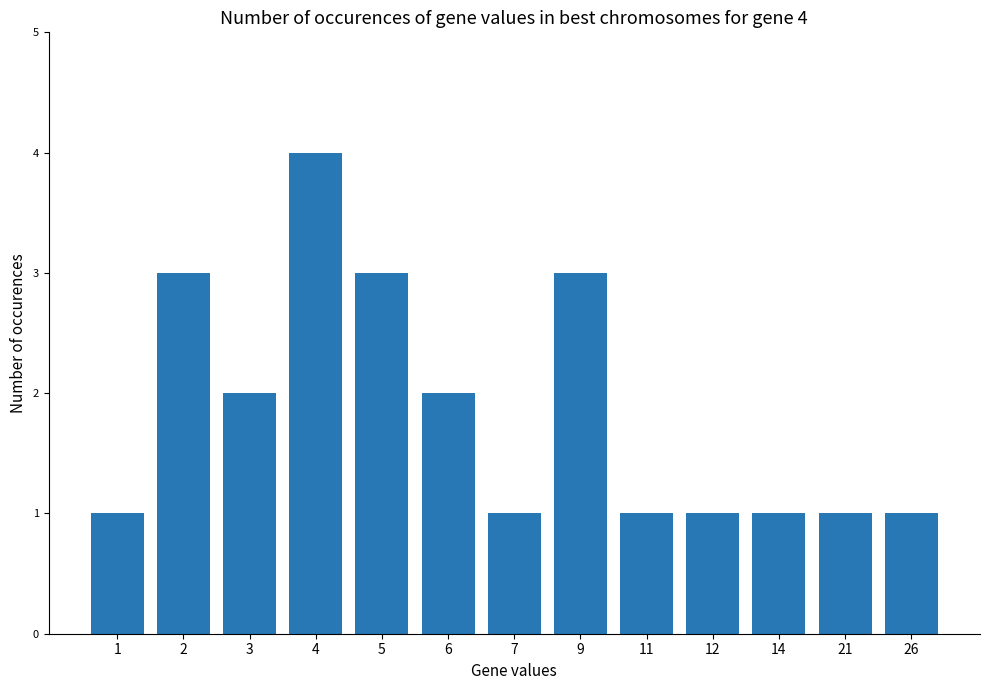

How many series are shown in this chart?

1